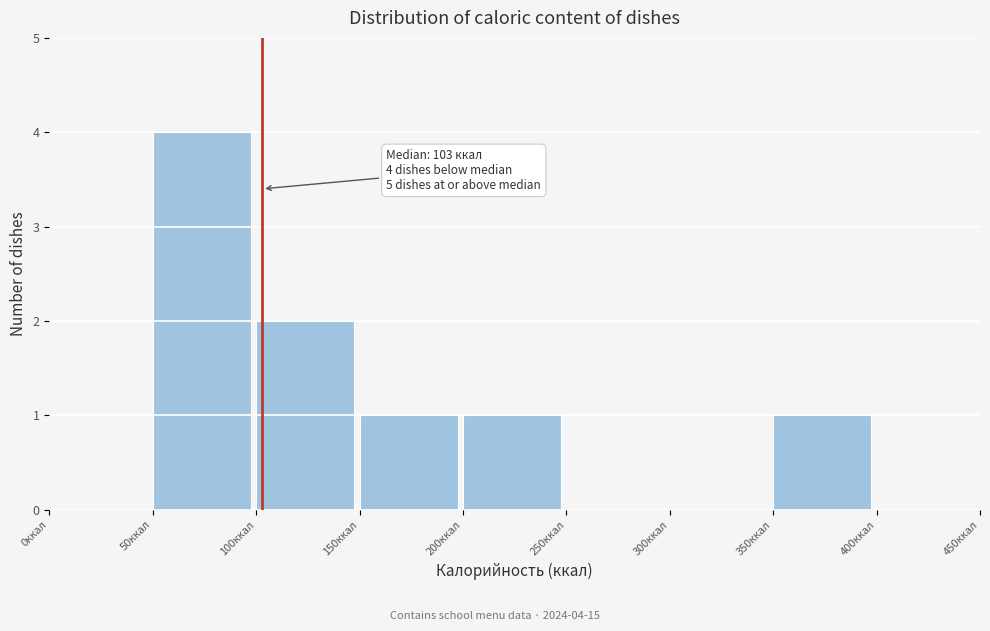

Over which range of the x-axis is the bar tallest?

50 to 100